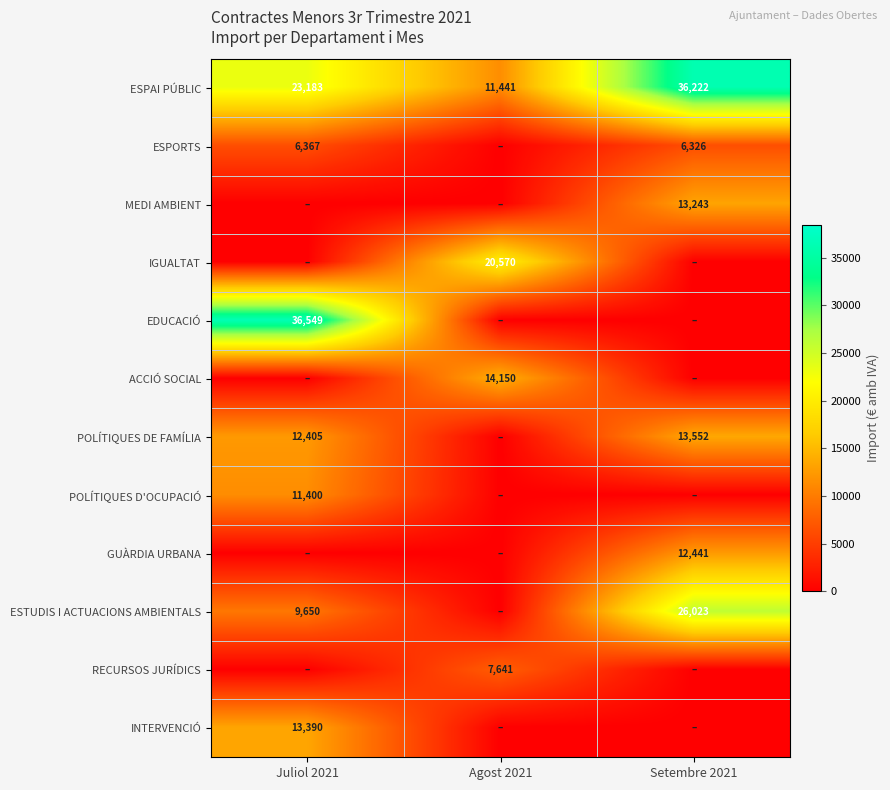

Is it true that ESPORTS equals 4361 at Setembre 2021?

False